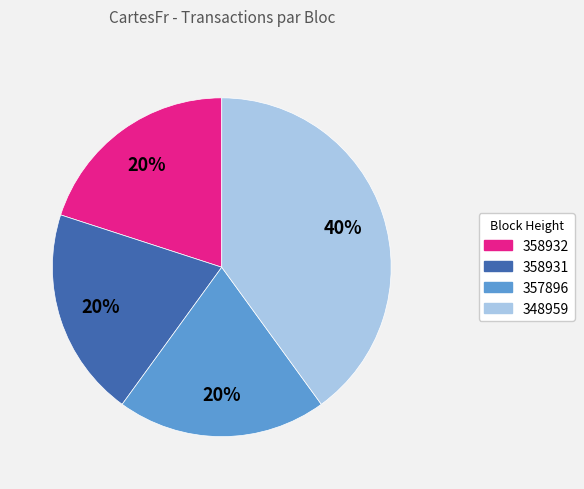

What percentage is the 357896 slice, to the nearest percent?

20%